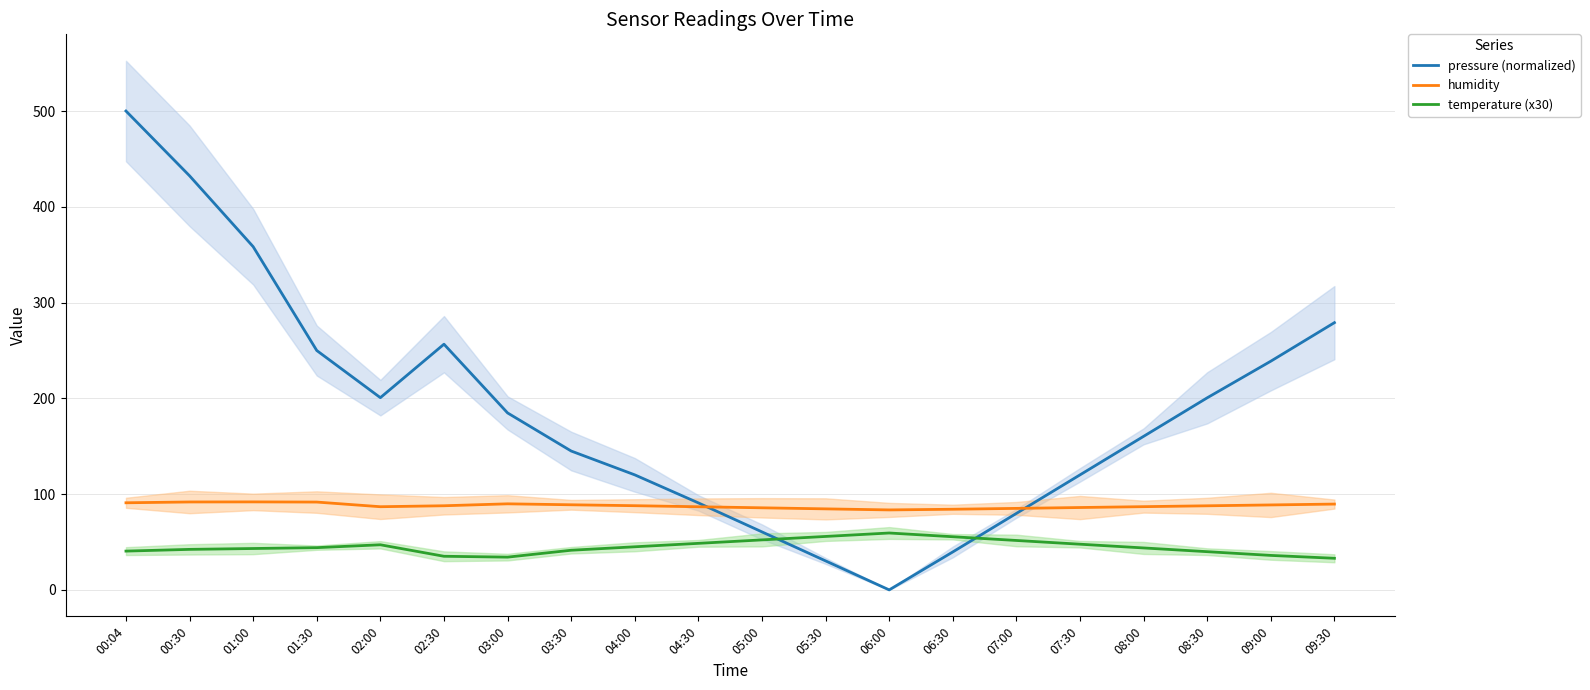

What is the average value of the humidity series?

87.8